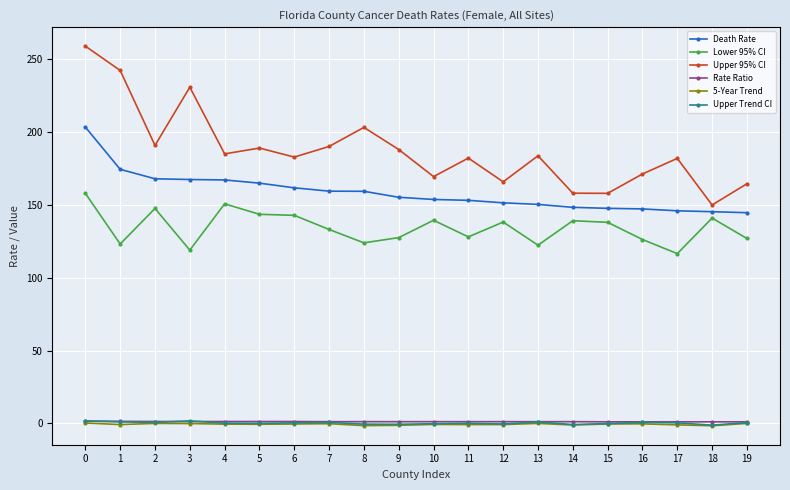

What is the sum of the Lower 95% CI values at 8 and 15?

262.1